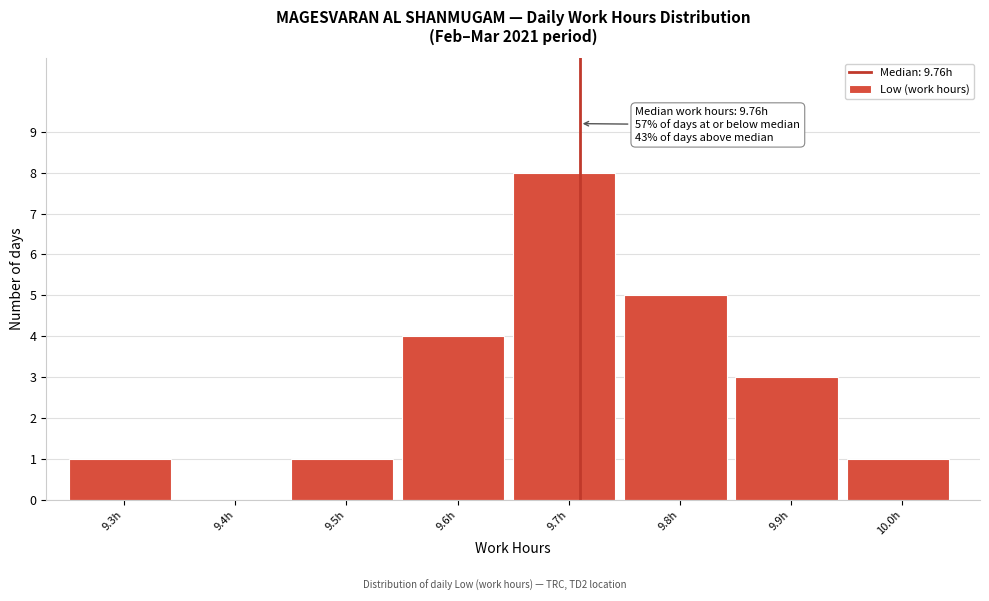

Reading left to right, list all the values displayed in this chart.

9.3h=1	9.4h=0	9.5h=1	9.6h=4	9.7h=8	9.8h=5	9.9h=3	10.0h=1